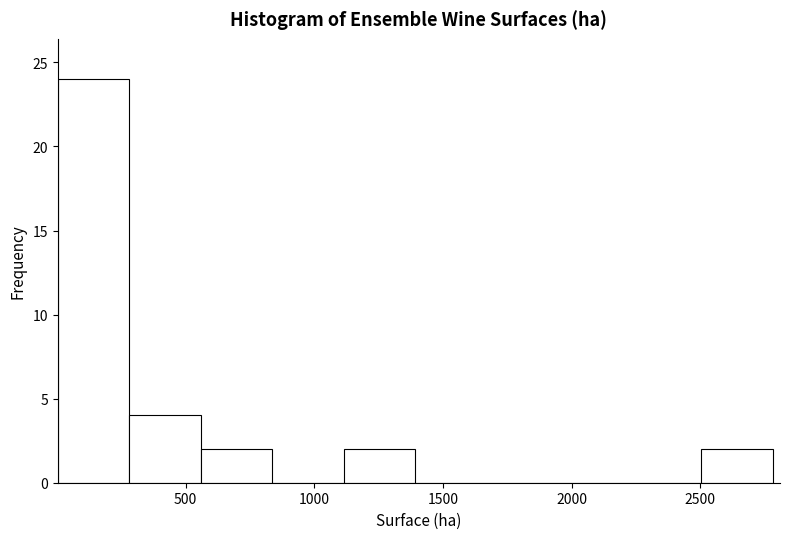

How tall is the bar that spans 550 to 850 on the x-axis? Neither the bar edges nor the heights are printed on the chart, so give them approximately, as read against the axes.

2